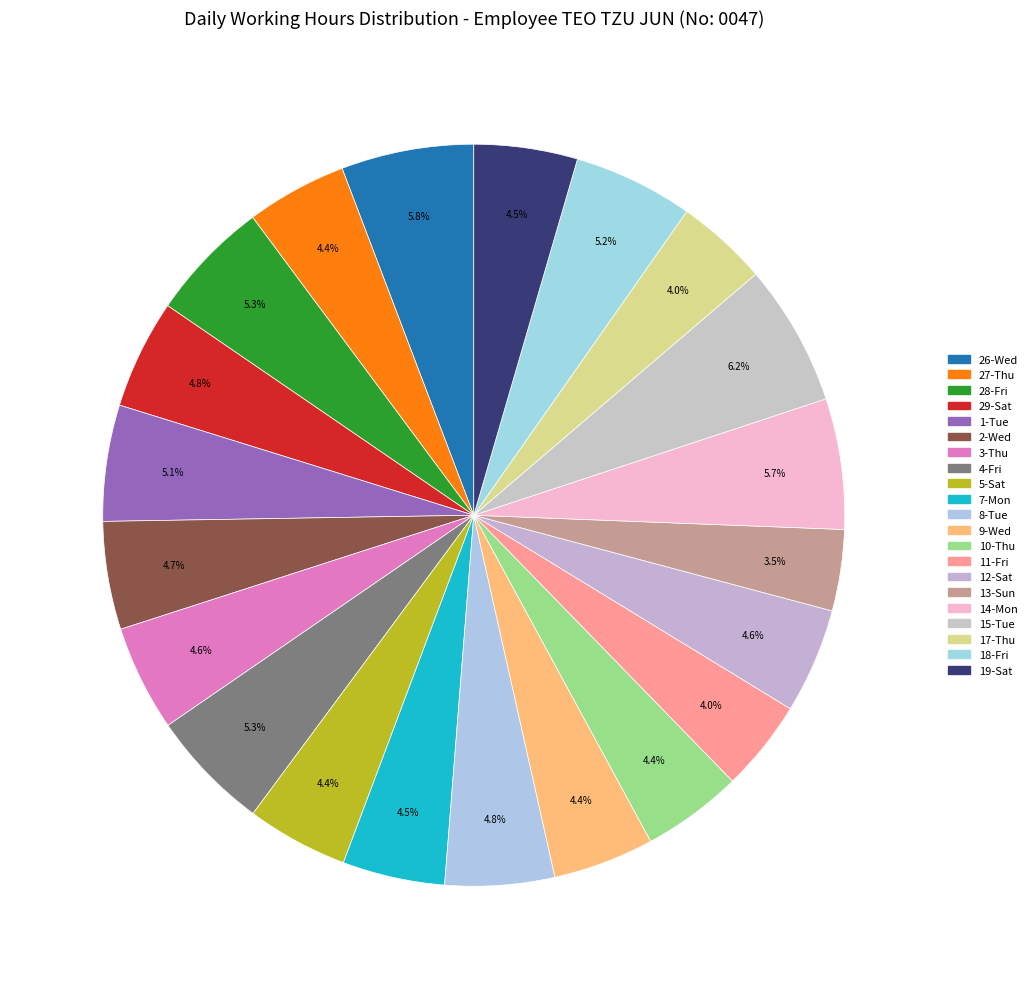

Is there any slice that represents more than half of the pie?

No